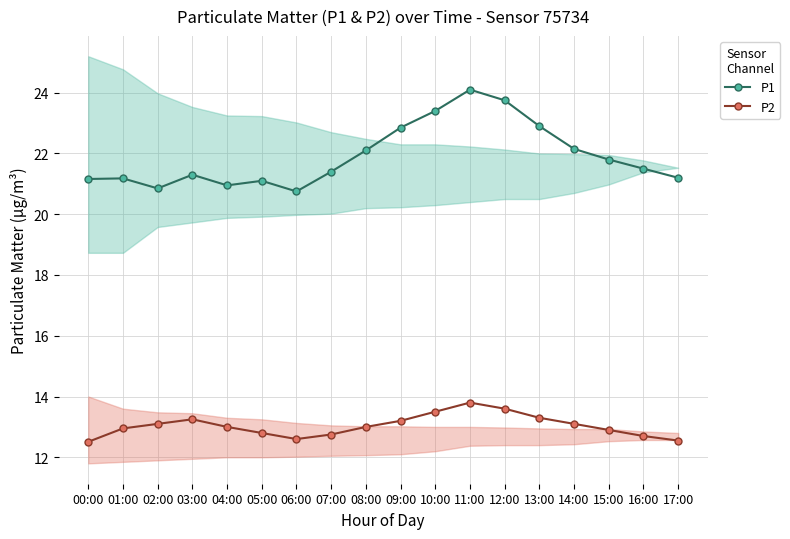

The P2 series shows 22.3 at 00:00. True or false?

False